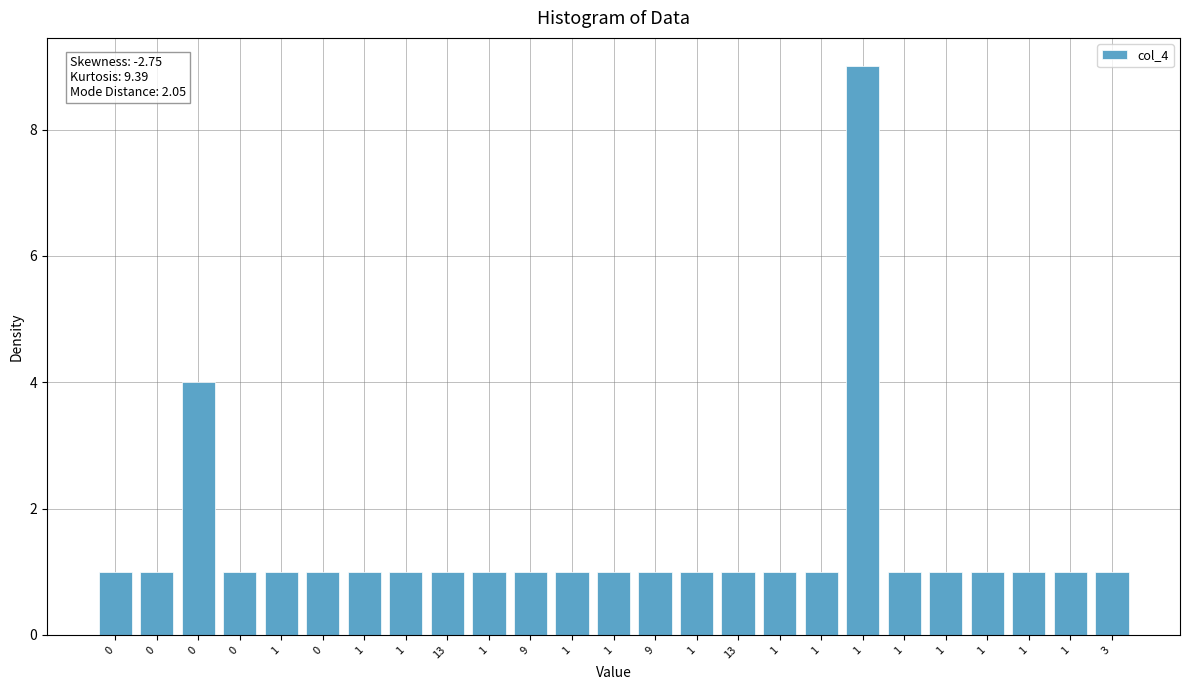

What is the label of the 5th bar from the left?

1